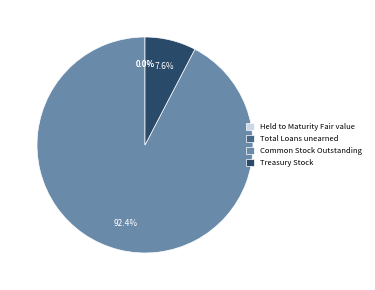

Which has a higher value, Common Stock Outstanding or Treasury Stock?

Common Stock Outstanding